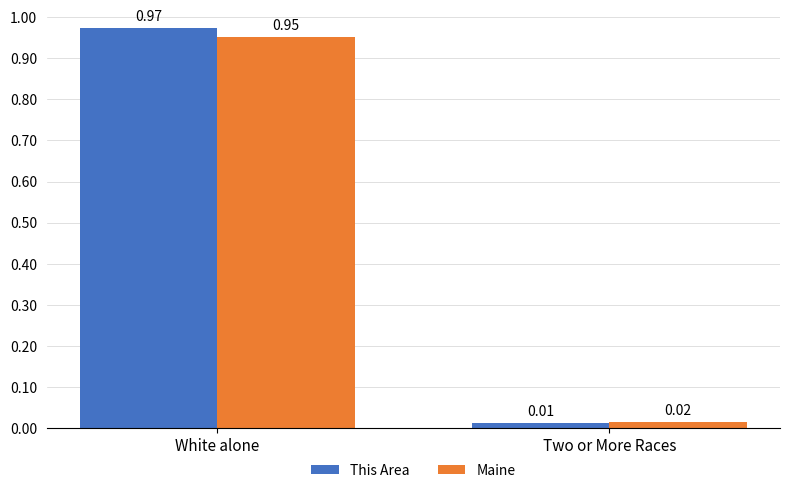

What is the label of the 1st bar from the left?

White alone